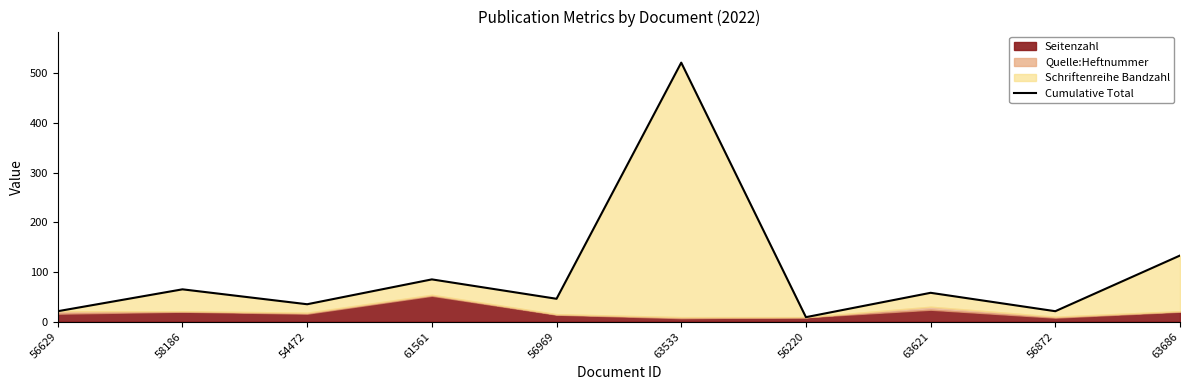

What value does the data have at 63533?

521